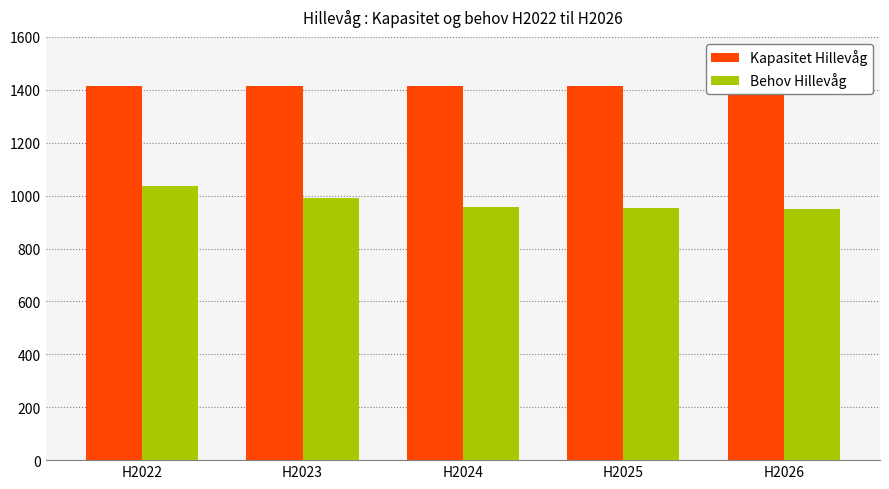

What is the value of the Behov Hillevåg bar at the 1st from the left?

1035